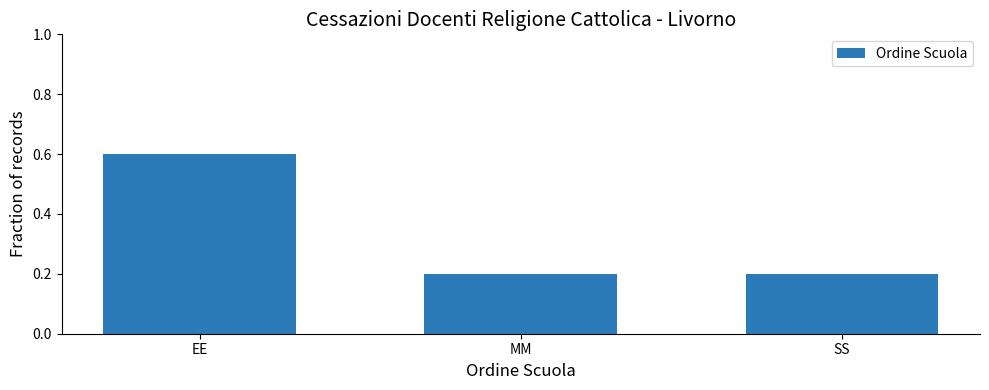

Reading left to right, list all the values displayed in this chart.

0.6	0.2	0.2